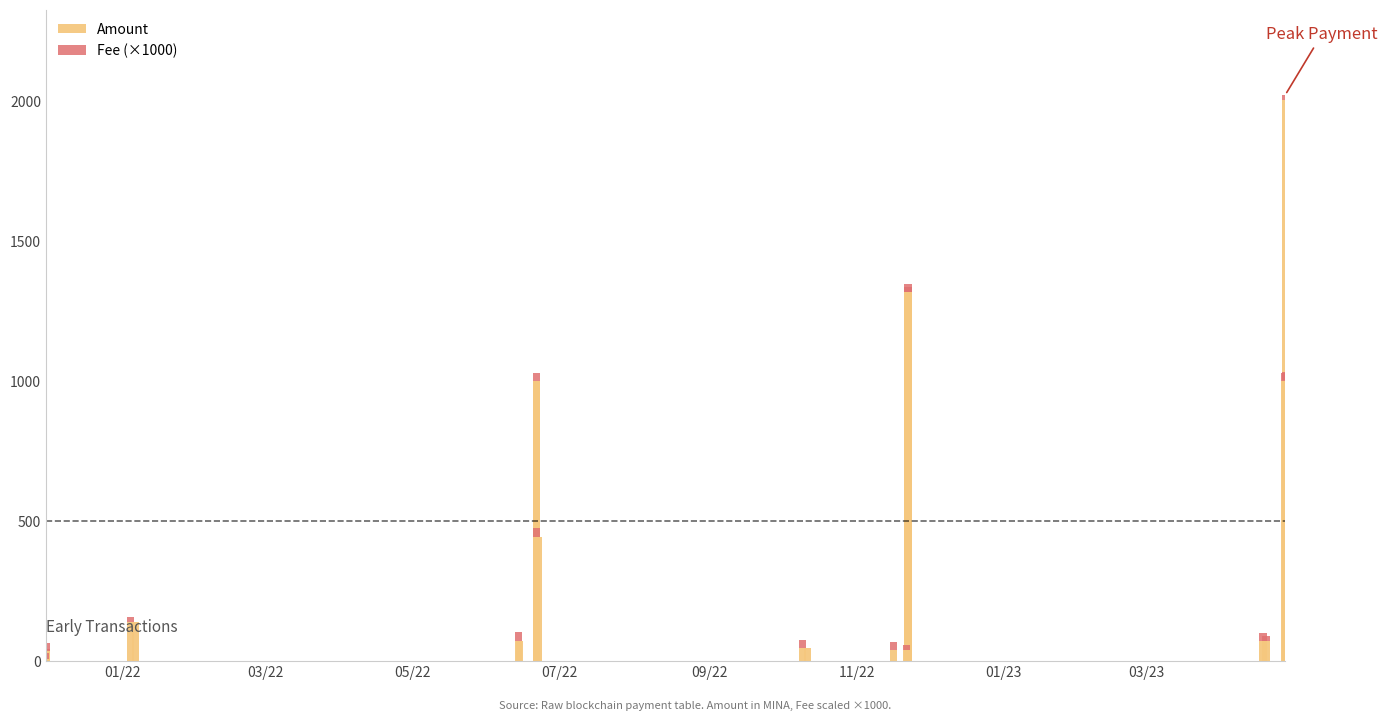

How many categories are shown in the chart?

22